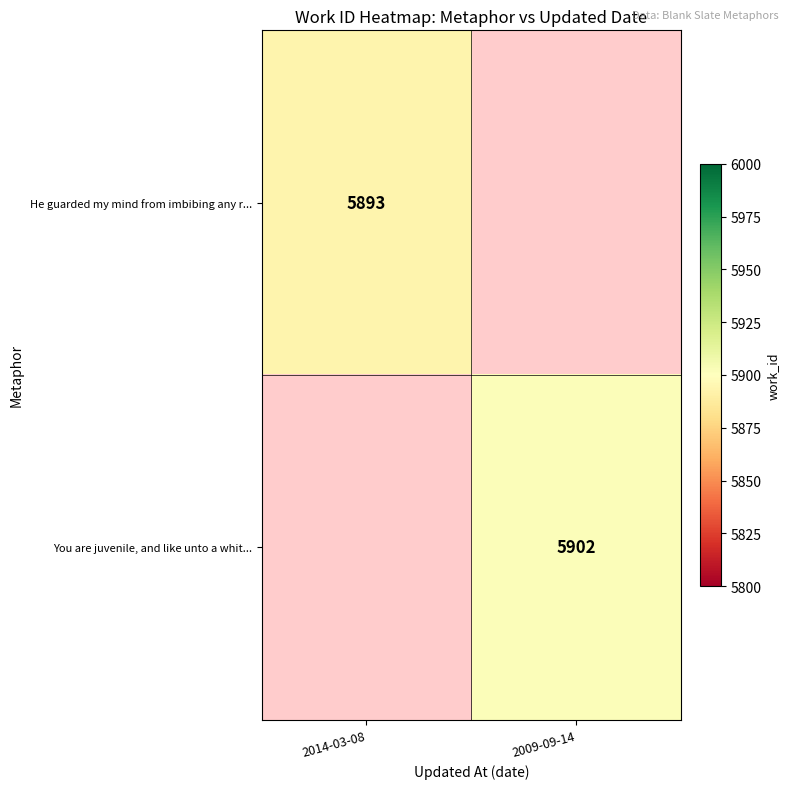

The value of You are juvenile, and like unto a whit... at 2009-09-14 is 3878. True or false?

False